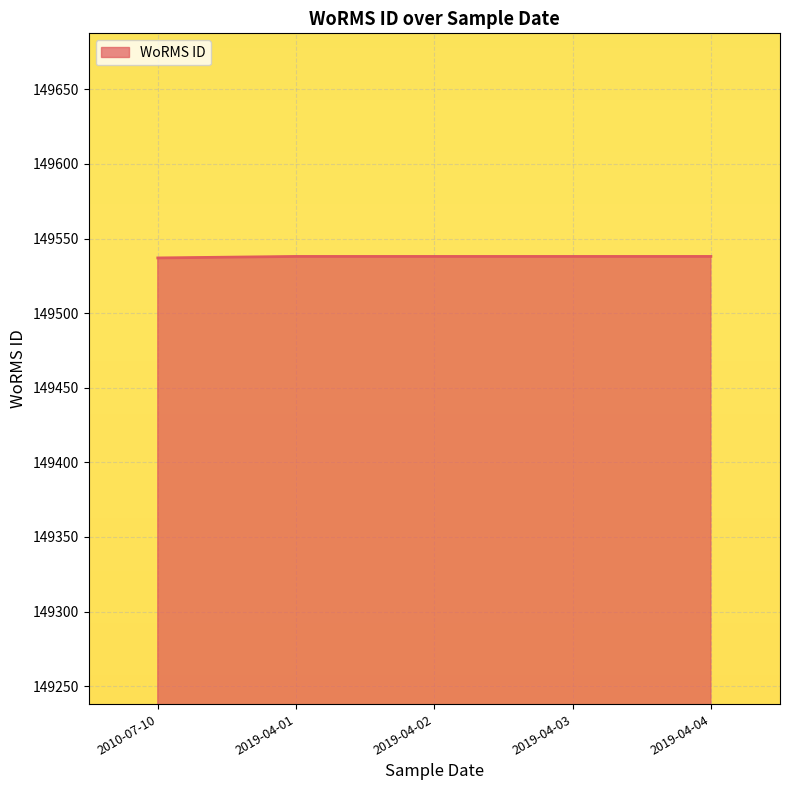

What is the sum of the values at 2019-04-02 and 2019-04-03?

299076